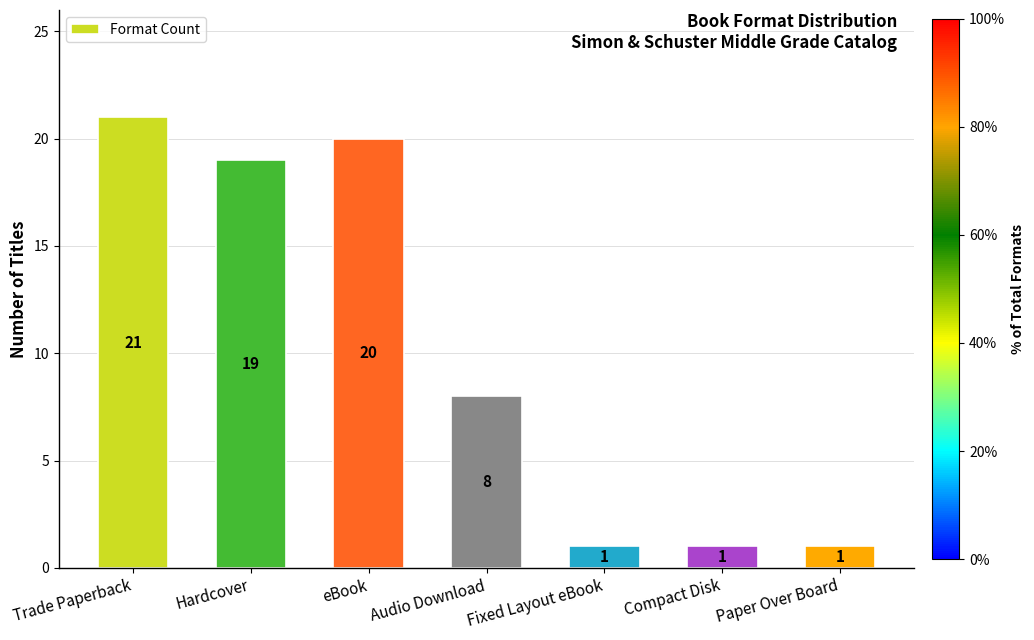

Where does the data first go above 8?

Trade Paperback